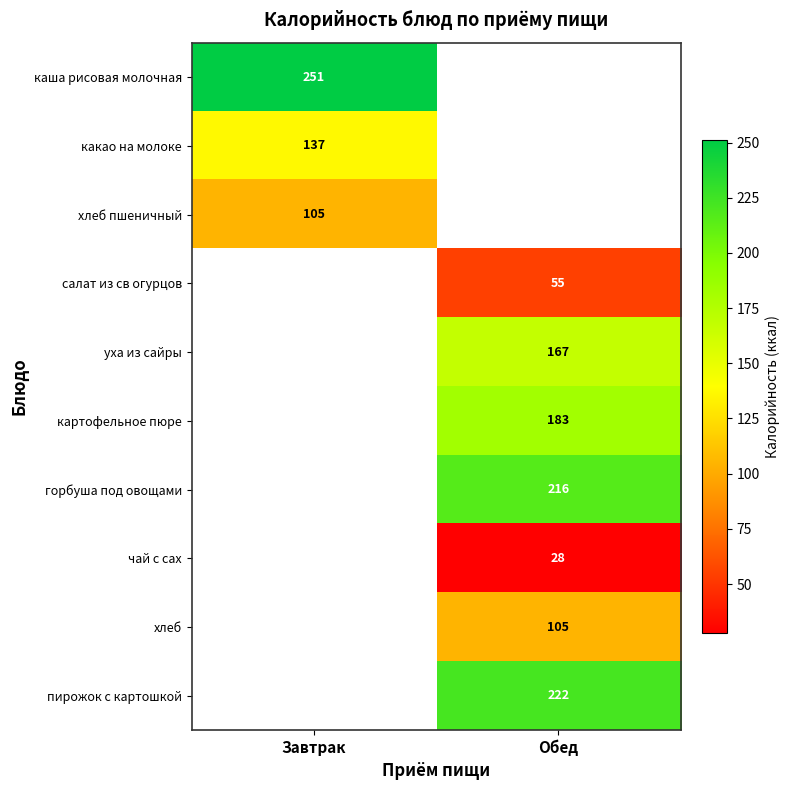

The чай с сах series shows 28 at Обед. True or false?

True